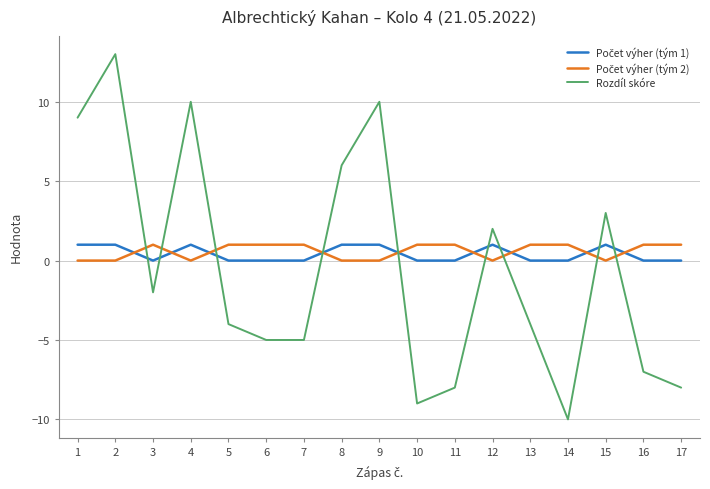

How many interior local peaks does the Rozdíl skóre series have?

5